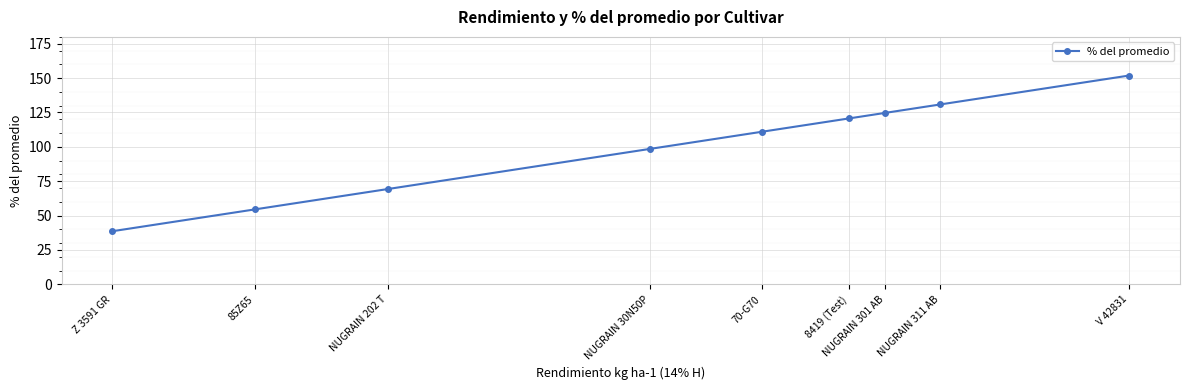

What is the change in value from 70-G70 to Z 3591 GR?

-72.4